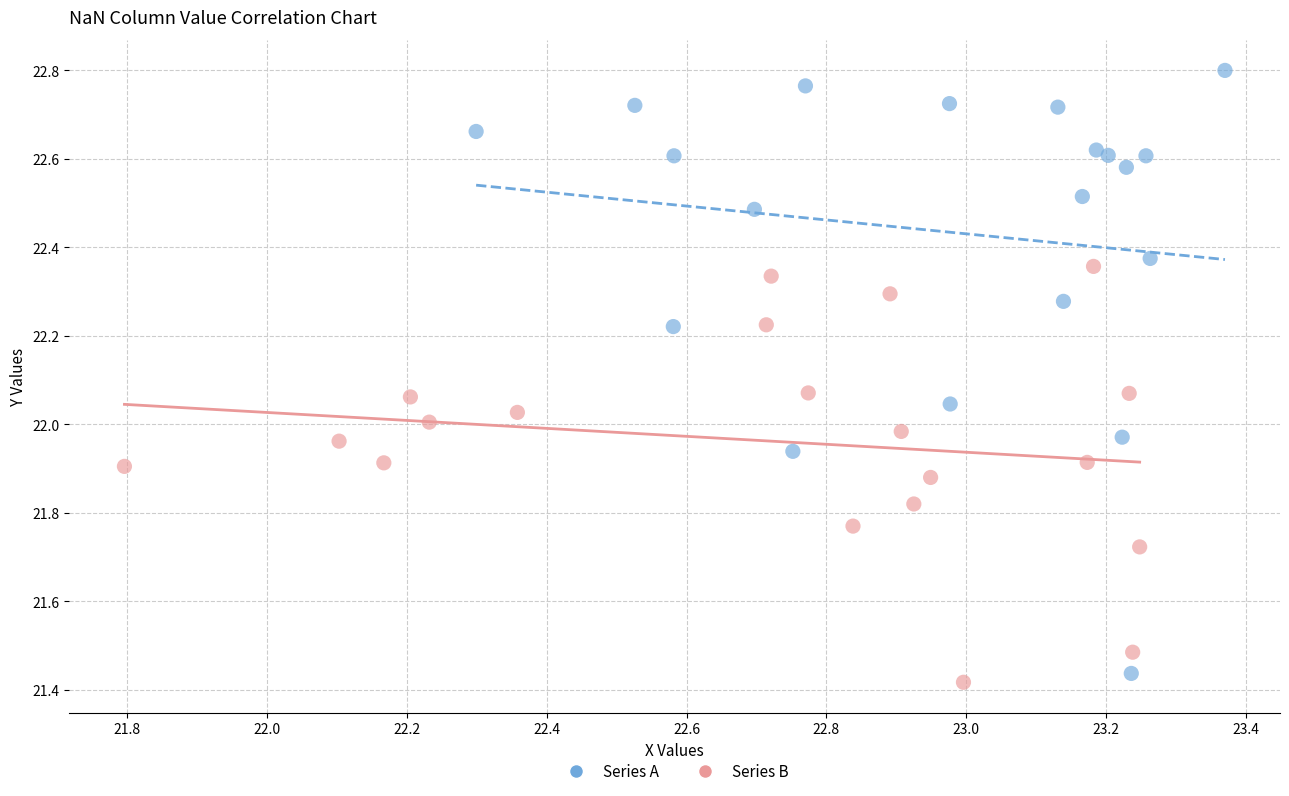

Which series has the widest spread of Y values?

Series A